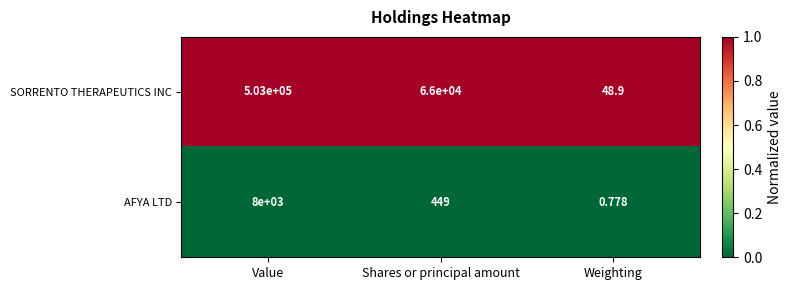

Rank the categories by SORRENTO THERAPEUTICS INC value from highest to lowest.

Value, Shares or principal amount, Weighting